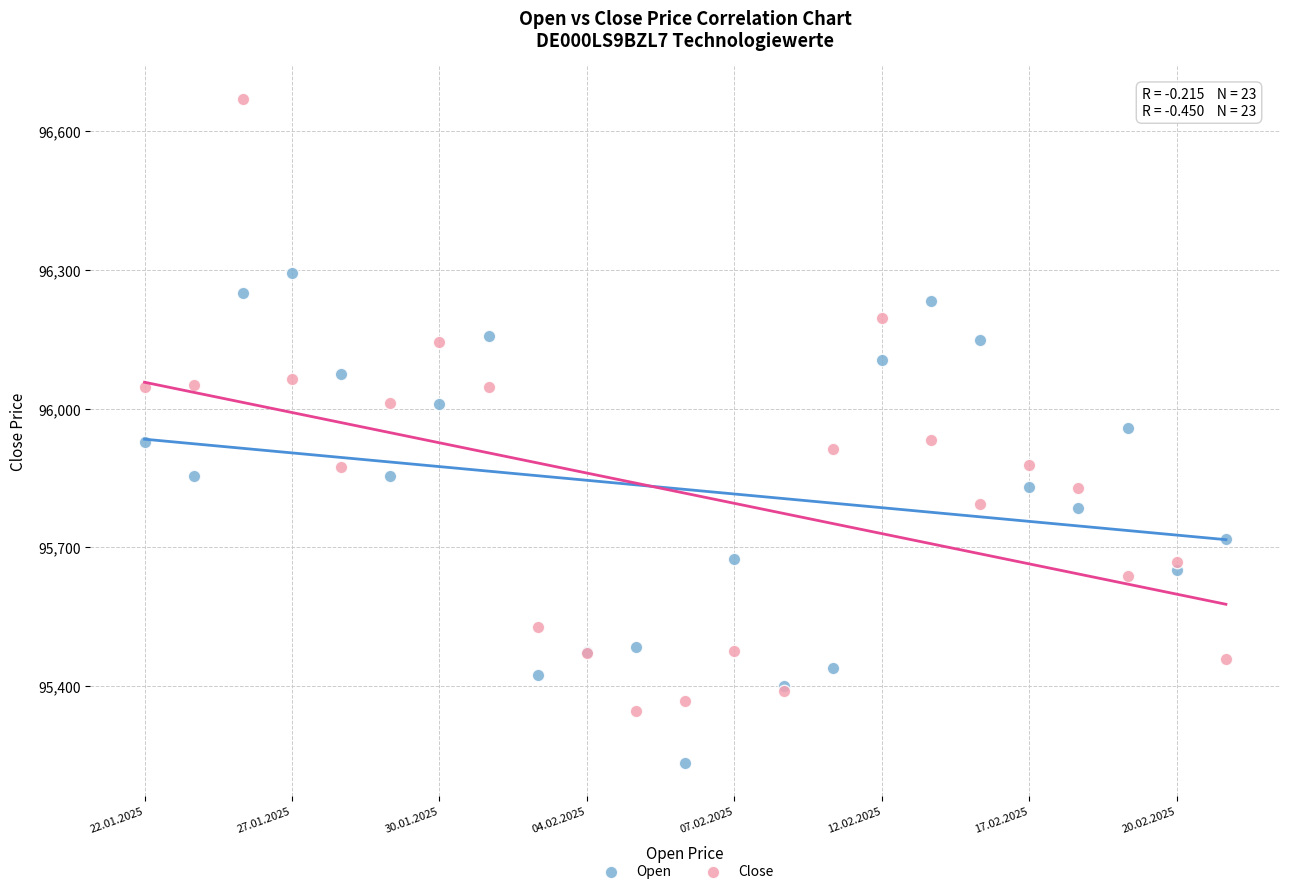

What are all the series names shown in the legend?

Open, Close